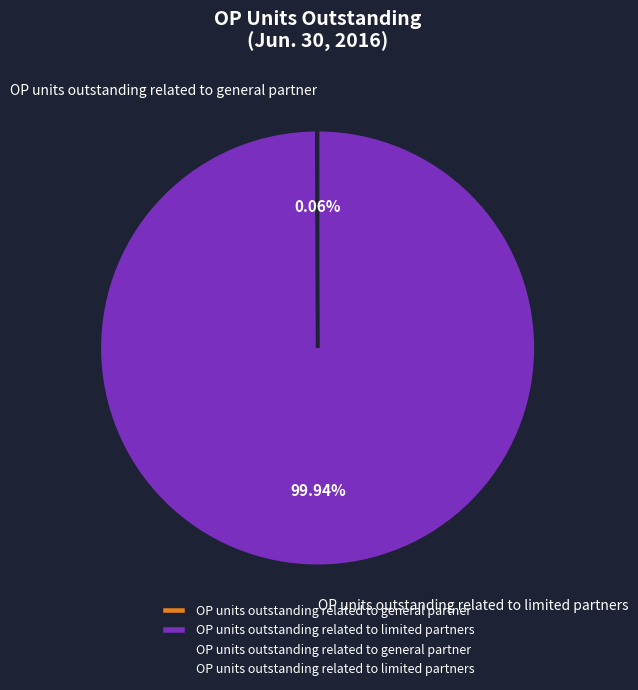

Does OP units outstanding related to limited partners represent more than half of the total?

Yes